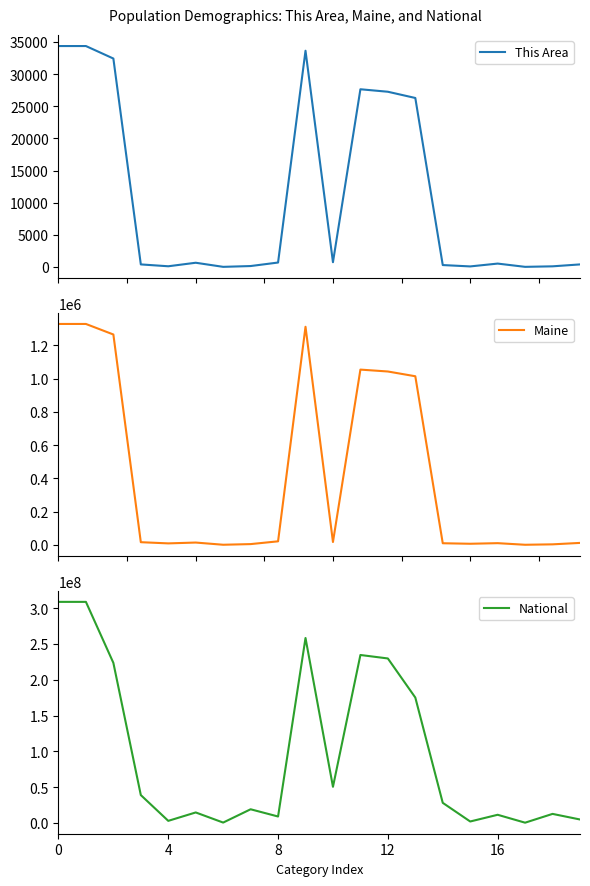

True or false: Maine and This Area intersect in this chart.

False